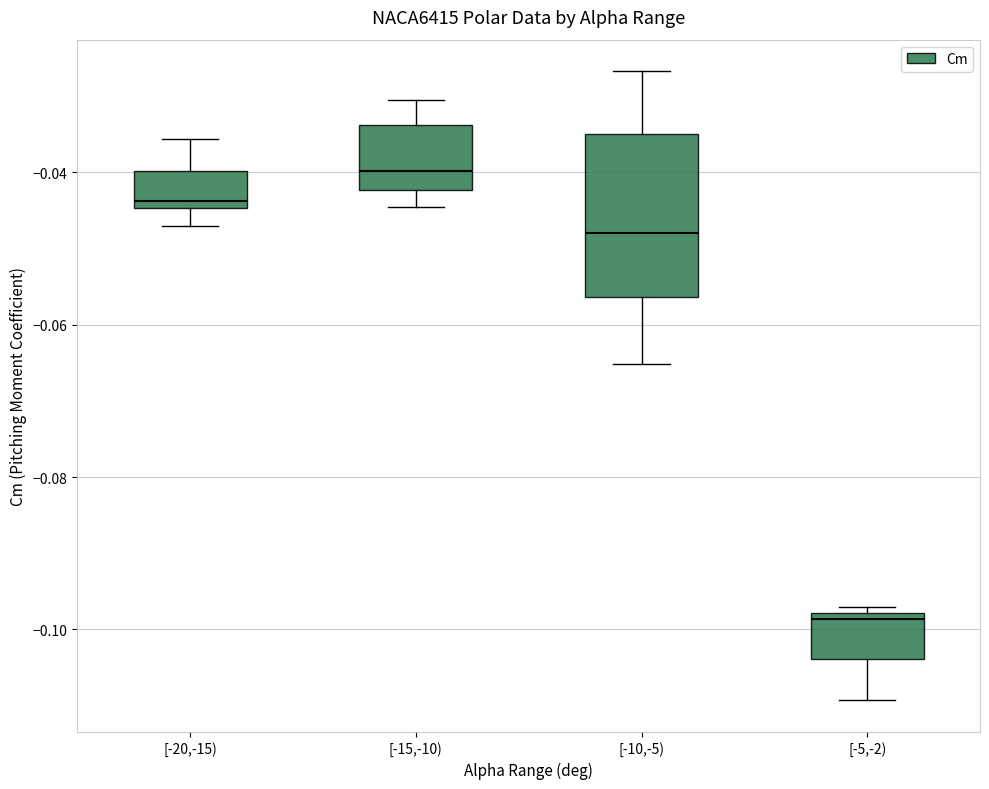

Which box's median line is the highest?

[-15,-10)